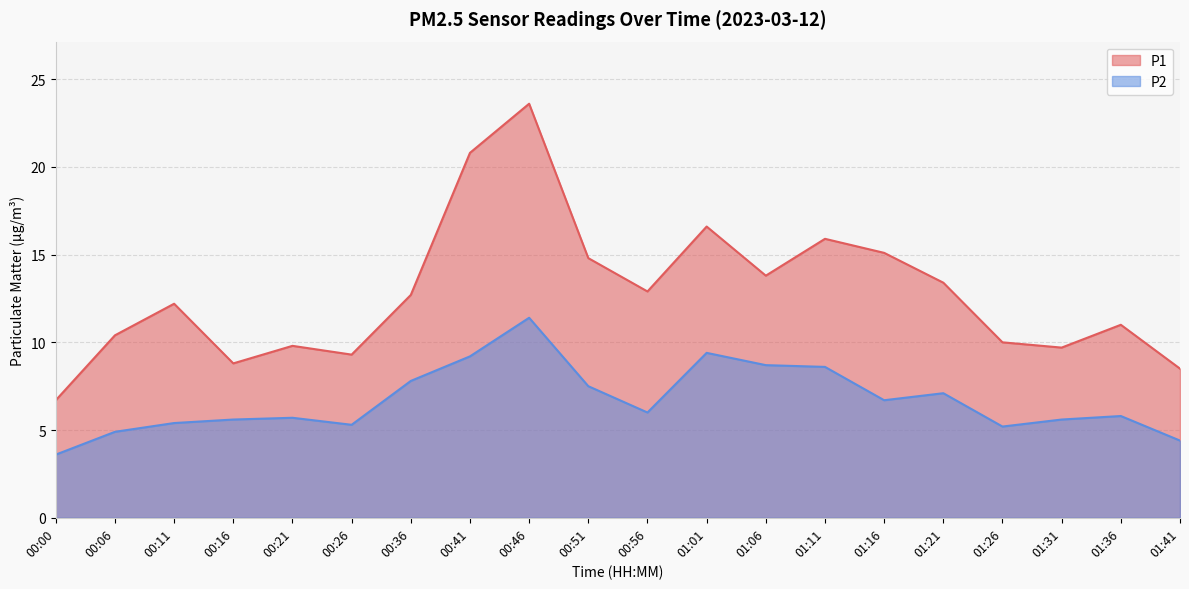

Which category has the lowest value in the P1 series?

00:00